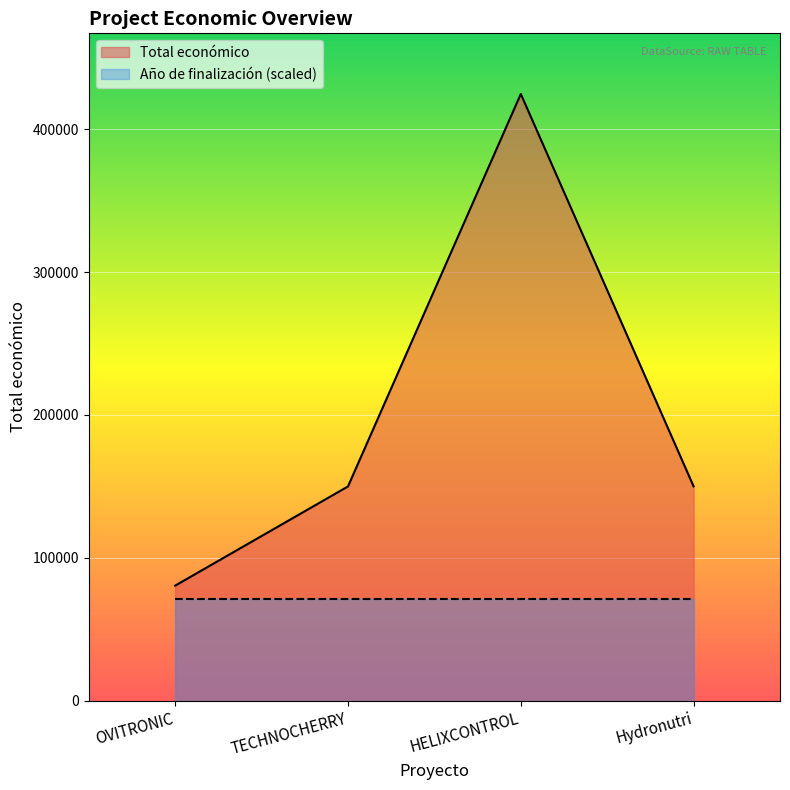

Which has a higher value, OVITRONIC or TECHNOCHERRY?

TECHNOCHERRY